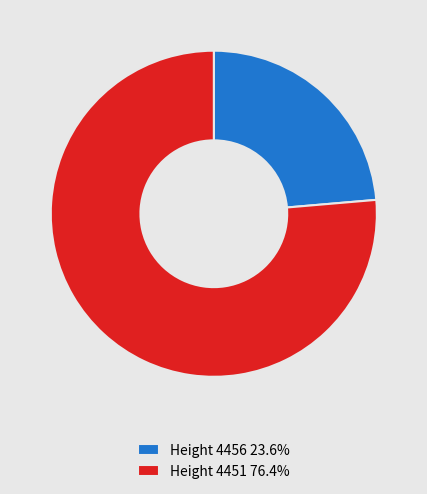

How many segments does this pie chart have?

2